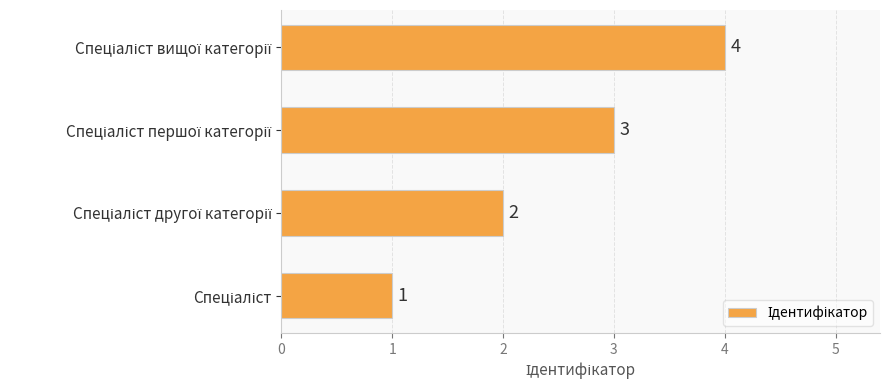

What is the sum of all values?

10